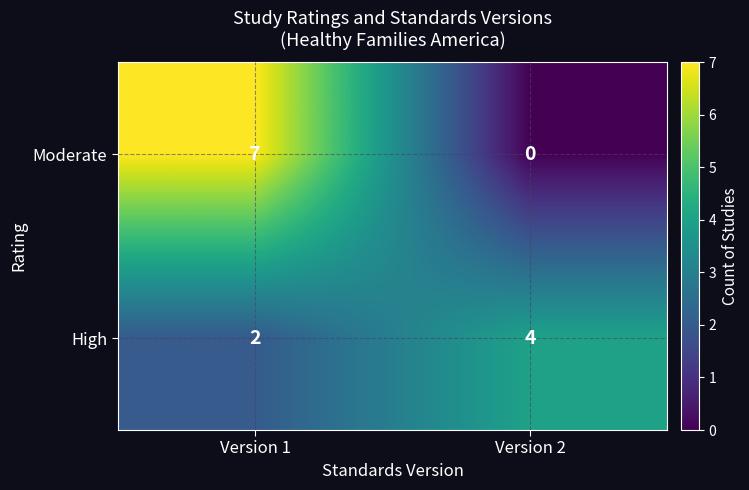

What is the sum of all Moderate values?

7